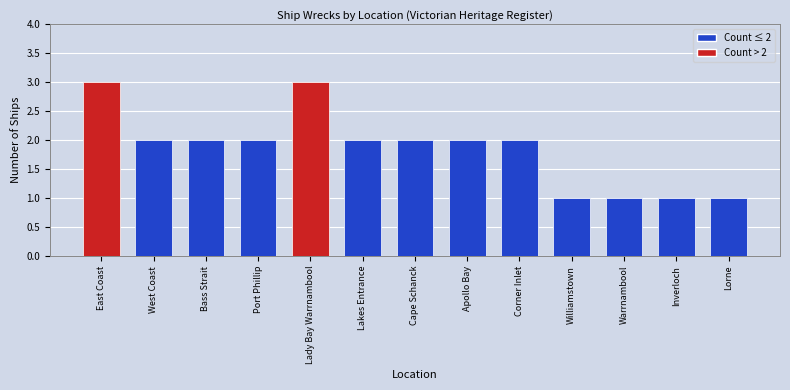

Approximately how many times larger is the value at Lorne compared to Cape Schanck?

0.5